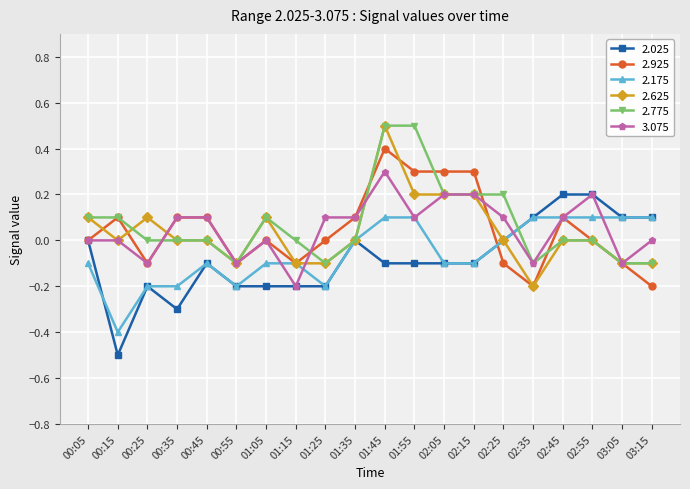

The value of 2.925 at 02:55 is -0.3. True or false?

False